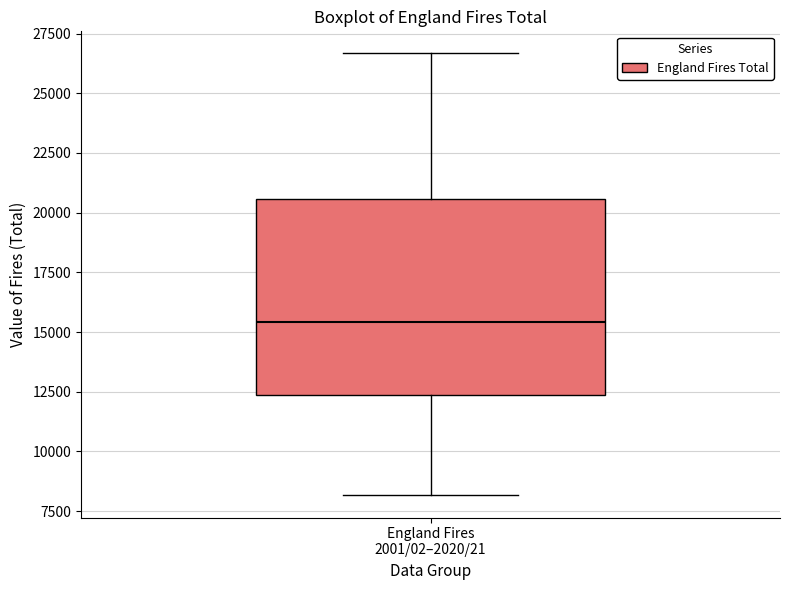

Transcribe this box plot: give where the median line is, the range the box spans, and where the two whiskers end, as read against the y-axis. The values are not printed on the chart, so give them approximately, as read against the axis.

median 15500, box 12500 to 20500, whiskers 8000 to 26500